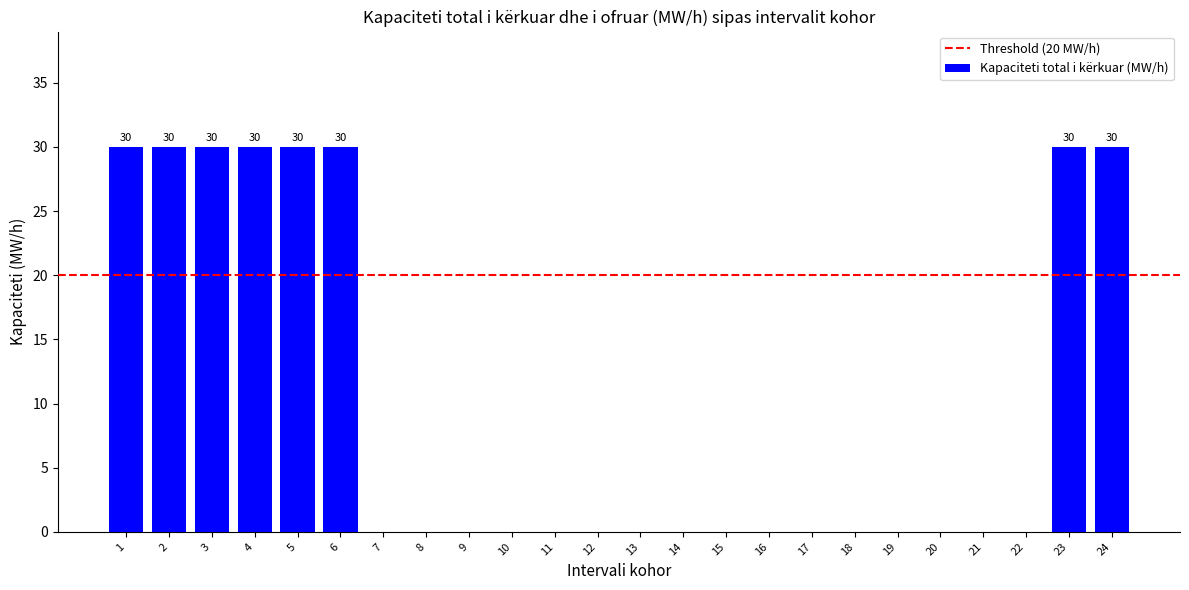

Count the number of data series in this chart.

1